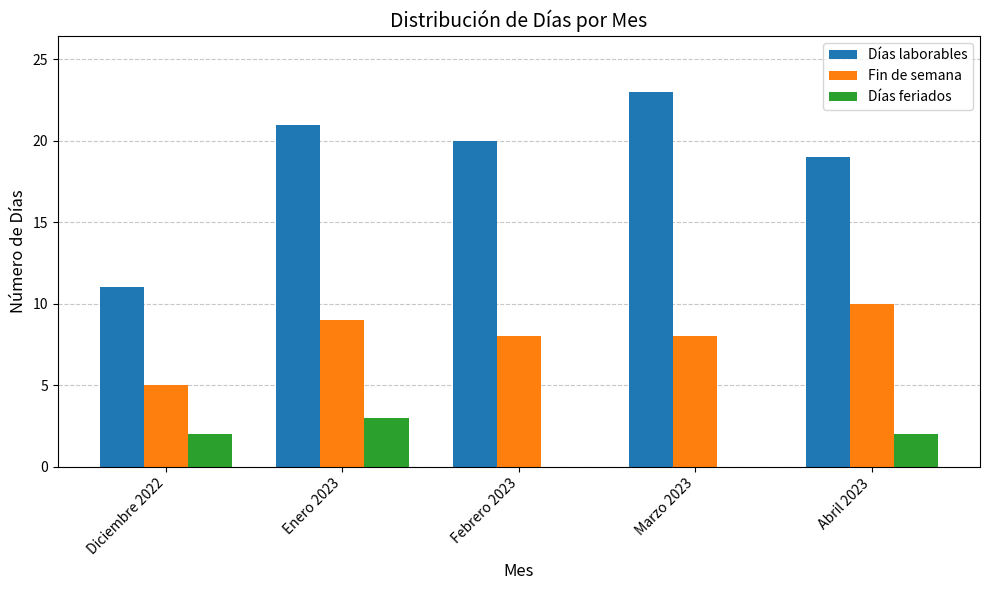

Which category has the highest value in the Días feriados series?

Enero 2023